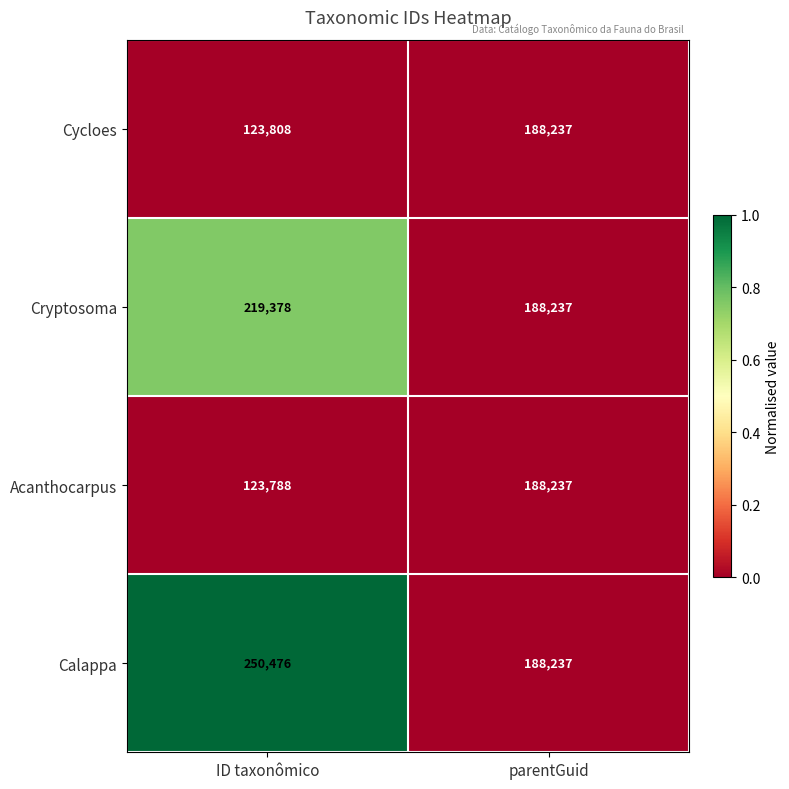

Rank the categories by Cycloes value from highest to lowest.

parentGuid, ID taxonômico